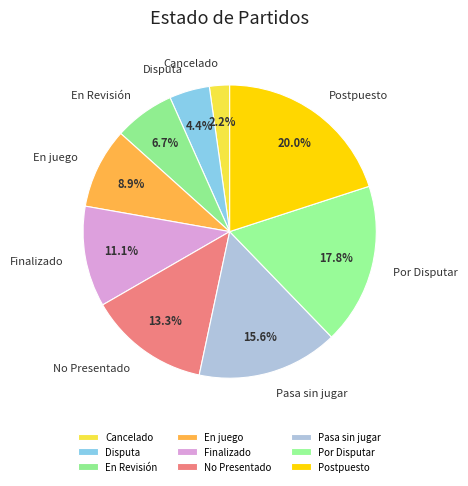

To the nearest percent, what is the difference between the largest and smallest slice percentages?

18%